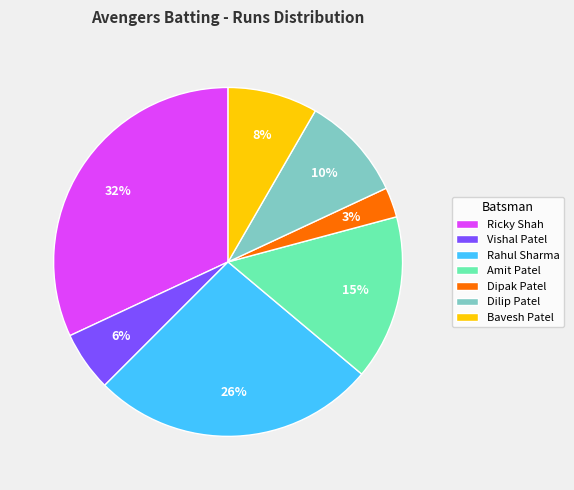

True or false: Ricky Shah accounts for 26% of the total.

False